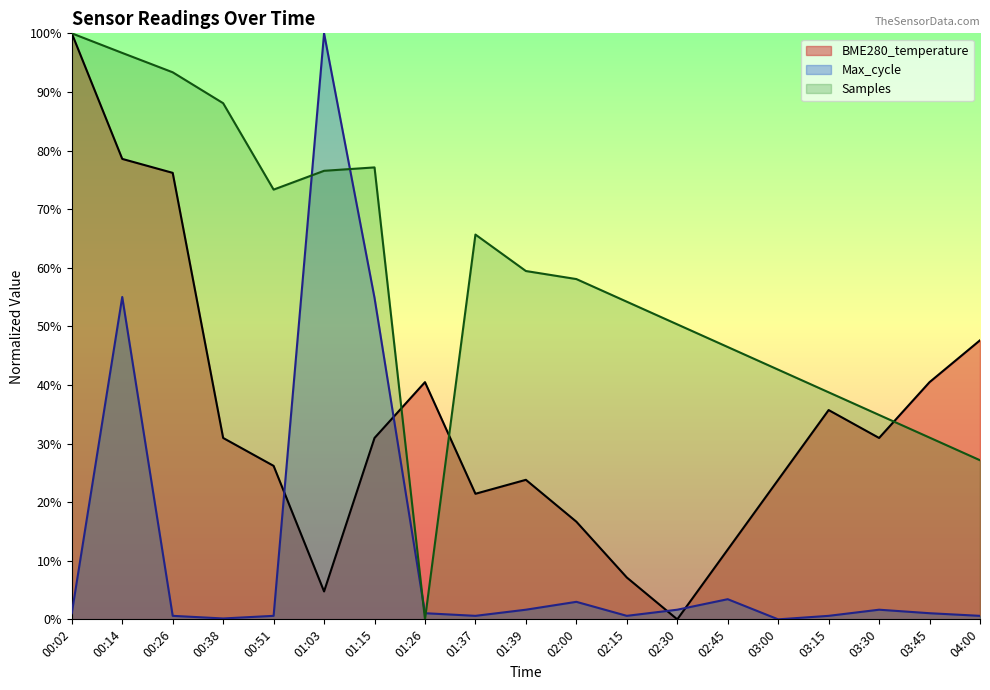

What are all the series names shown in the legend?

BME280_temperature, Max_cycle, Samples